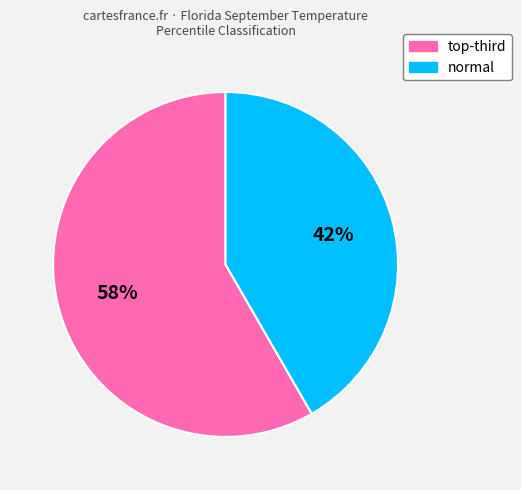

Does any single category account for the majority?

Yes